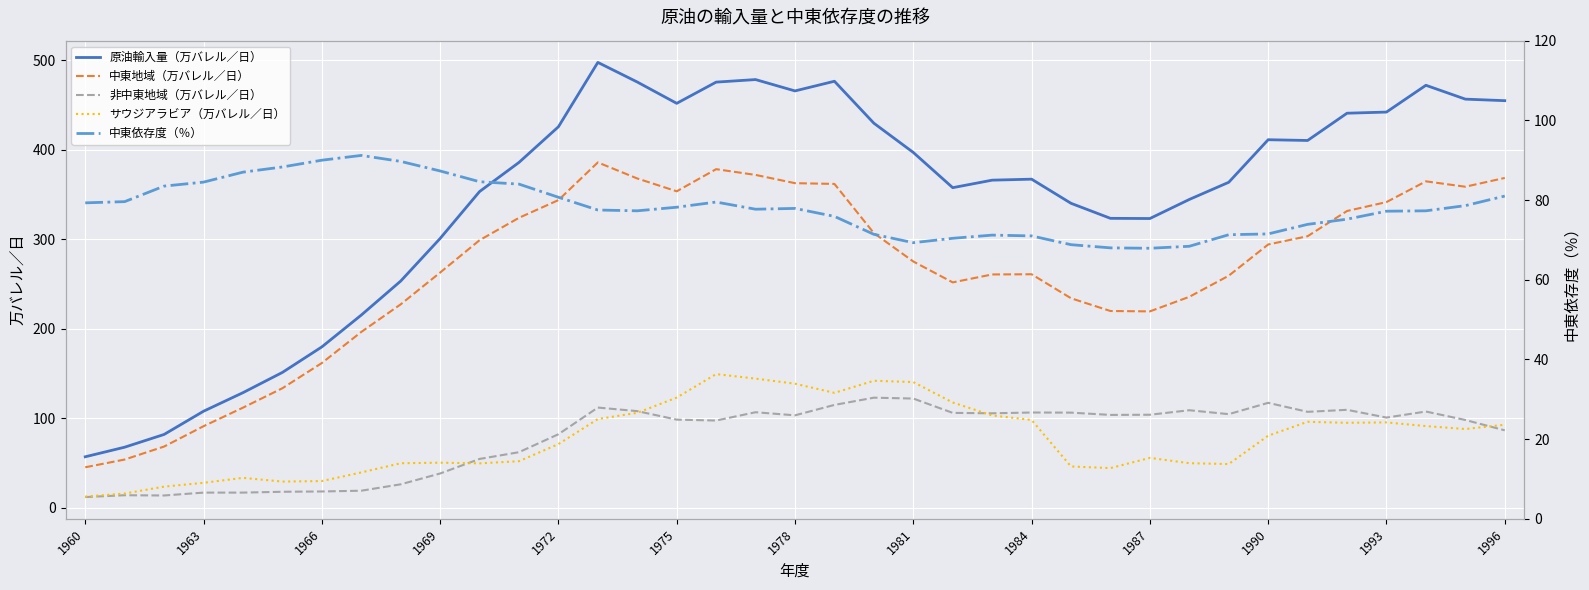

Reading right to left, extract all data points from this chart.

原油輸入量（万バレル／日）: 454.6	456.3	471.8	441.9	440.6	410.1	411.0	363.4	344.2	322.9	323.1	339.9	366.9	365.8	357.4	396.7	429.4	476.3	465.5	478.2	475.3	451.6	475.4	497.3	425.4	385.6	353.0	300.6	253.1	215.1	179.5	151.0	128.4	107.6	81.7	67.5	56.8
中東地域（万バレル／日）: 368.3	358.4	364.5	341.3	331.4	303.2	293.9	259.0	235.5	219.2	219.6	233.8	260.7	260.4	251.6	274.9	306.6	361.6	362.4	371.6	378.1	353.3	367.7	385.6	343.5	323.7	298.7	262.5	227.1	196.2	161.5	133.3	111.6	90.9	68.2	53.7	45.0
非中東地域（万バレル／日）: 86.3	97.9	107.3	100.5	109.2	107.0	117.0	104.4	108.8	103.7	103.5	106.1	106.2	105.3	105.8	121.8	122.8	114.7	103.1	106.5	97.2	98.3	107.8	111.7	81.9	61.9	54.3	38.1	26.0	18.9	18.0	17.7	16.7	16.7	13.5	13.8	11.7
サウジアラビア（万バレル／日）: 92.5	87.8	91.0	95.2	94.7	95.8	80.3	48.6	49.6	55.5	44.1	45.9	97.9	103.0	117.4	140.2	141.7	128.2	138.4	144.1	149.1	122.9	105.8	98.9	70.9	51.8	49.4	50.1	49.5	39.3	29.6	29.1	33.2	27.7	23.4	15.7	12.3
中東依存度（％）: 81.0	78.6	77.3	77.2	75.2	73.9	71.5	71.3	68.4	67.9	68.0	68.8	71.0	71.2	70.4	69.3	71.4	75.9	77.9	77.7	79.5	78.2	77.3	77.5	80.7	84.0	84.6	87.3	89.7	91.2	90.0	88.3	87.0	84.5	83.5	79.6	79.3